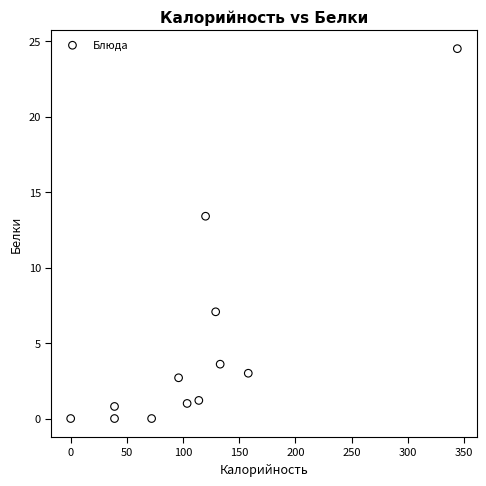

What is the average Y value?

4.8